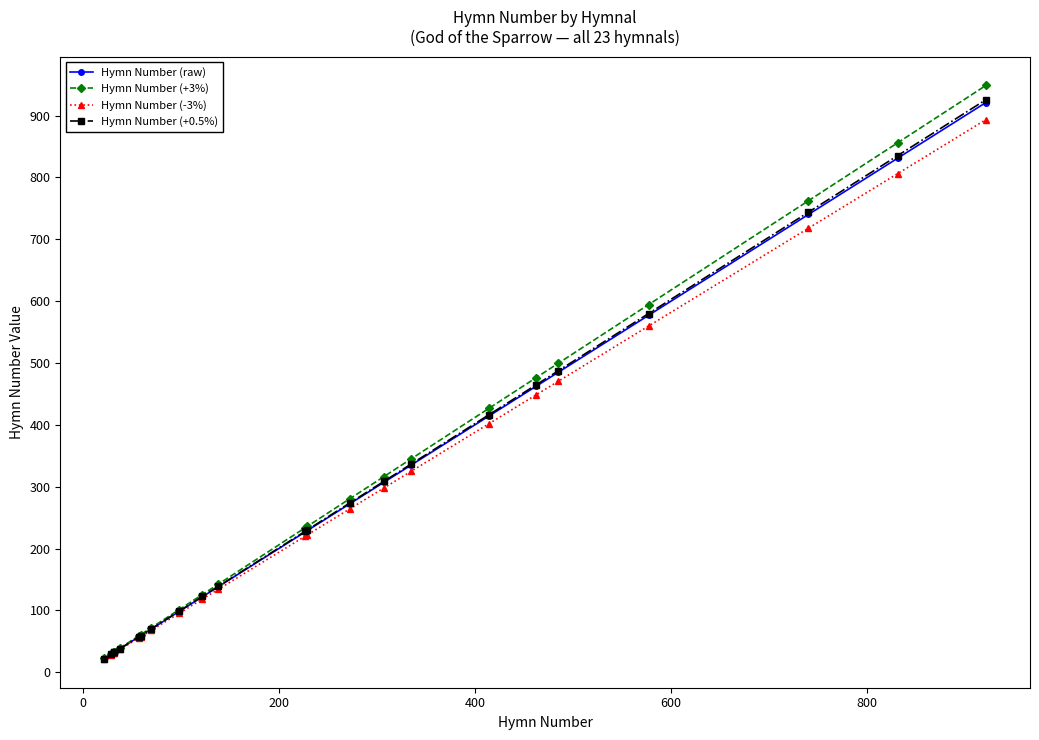

Which series has the largest total across all categories?

Hymn Number (+3%)